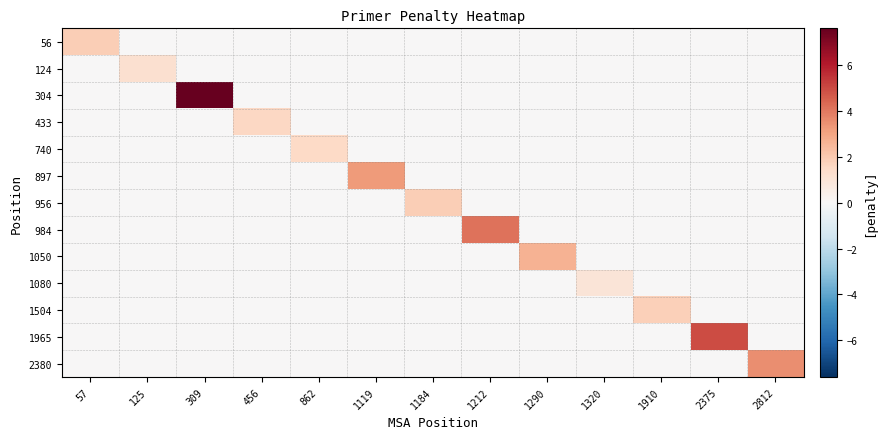

What is the total value across all series at 456?

1.6